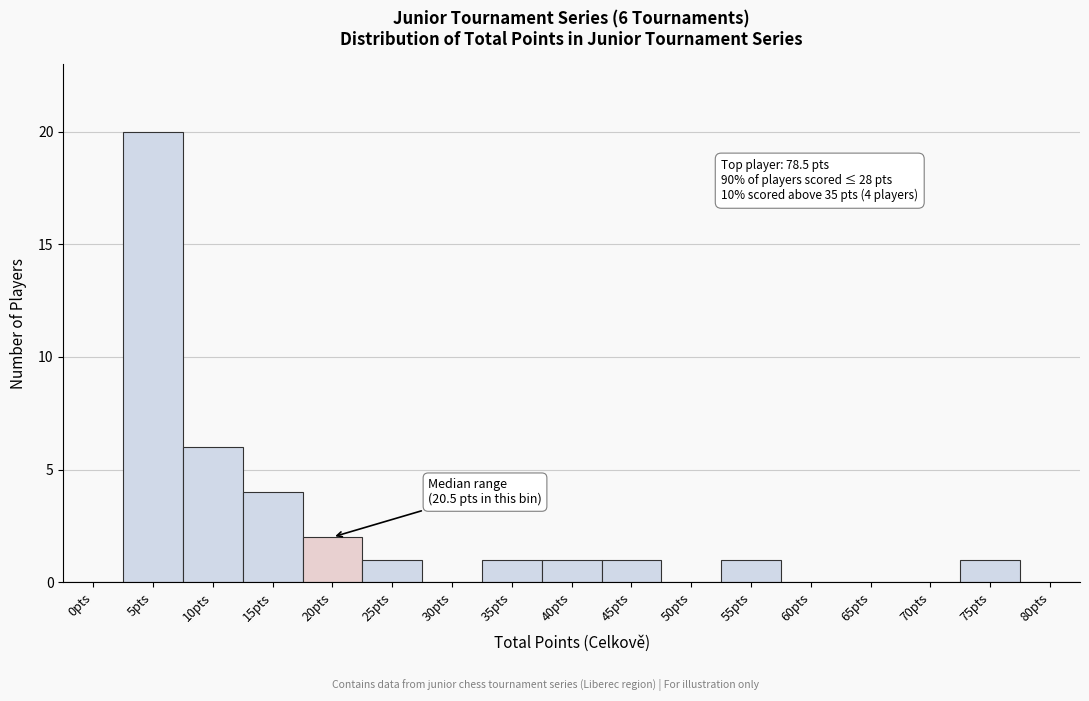

Reading left to right, list all the values displayed in this chart.

0pts=0	5pts=20	10pts=6	15pts=4	20pts=2	25pts=1	30pts=0	35pts=1	40pts=1	45pts=1	50pts=0	55pts=1	60pts=0	65pts=0	70pts=0	75pts=1	80pts=0